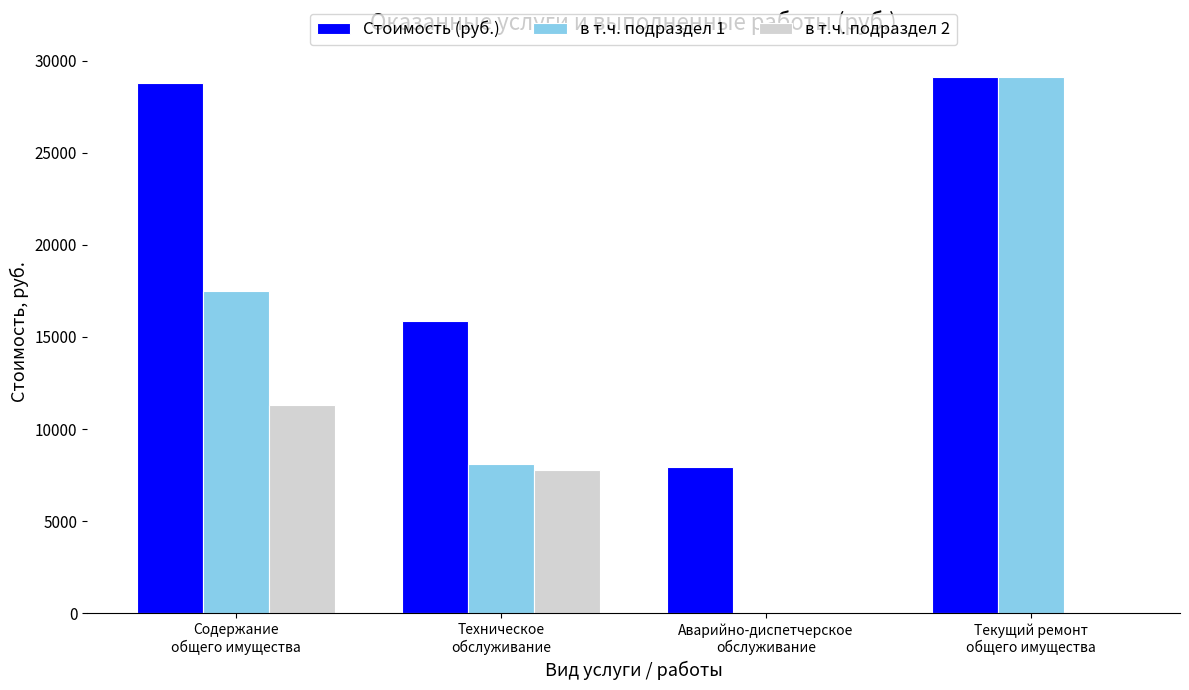

What is the difference between the Стоимость (руб.) values at Текущий ремонт
общего имущества and Содержание
общего имущества?

274.8